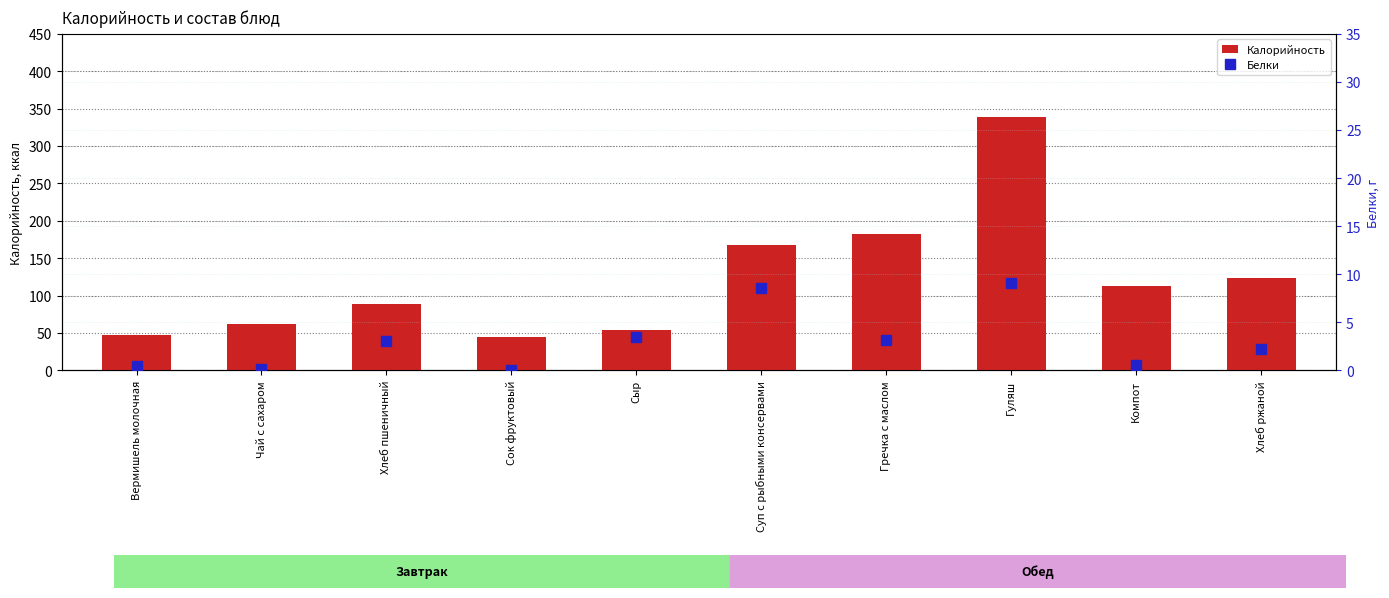

Which category has the lowest value across all series?

Сок фруктовый